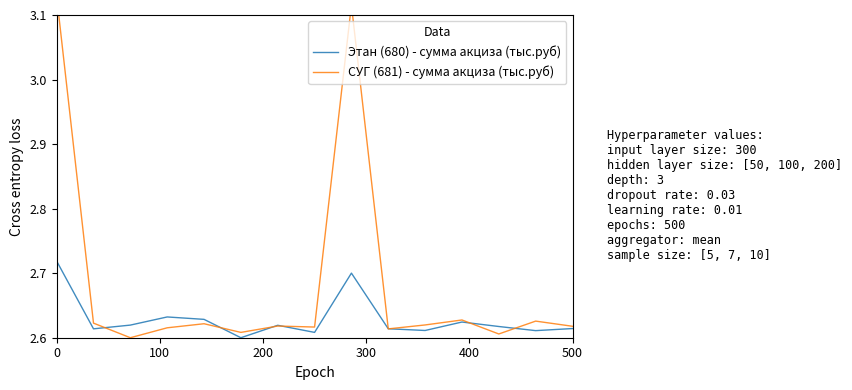

Is this an area chart (filled region under the line)?

No